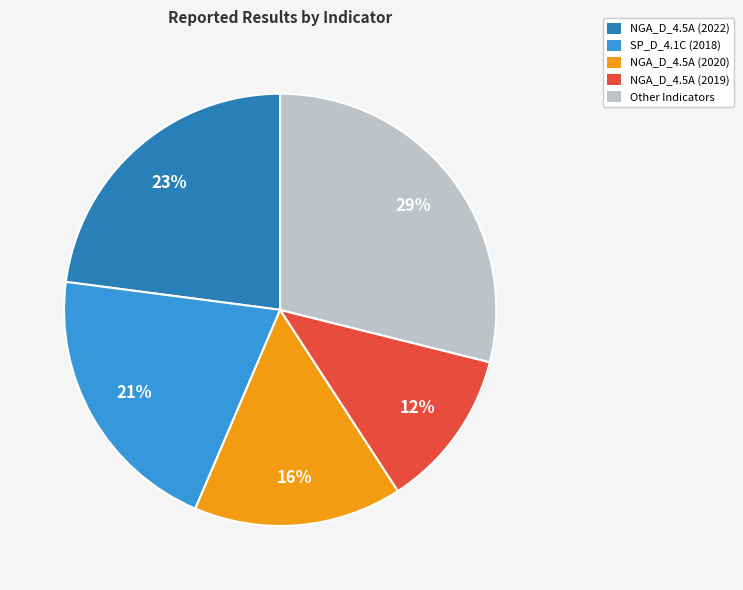

Is the sum of NGA_D_4.5A (2022) and Other Indicators greater than half?

Yes